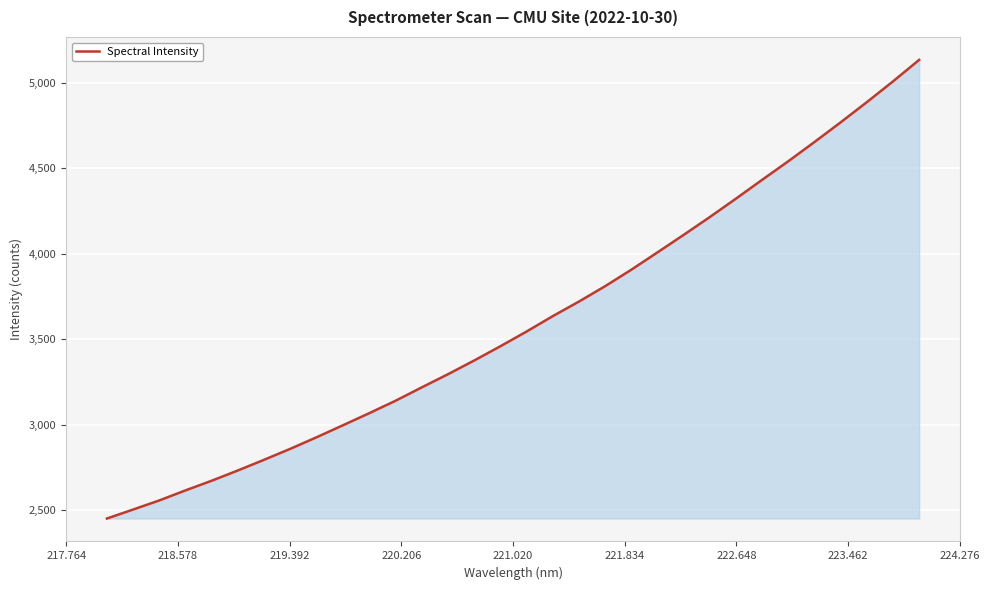

What is the greatest value displayed?

5135.4